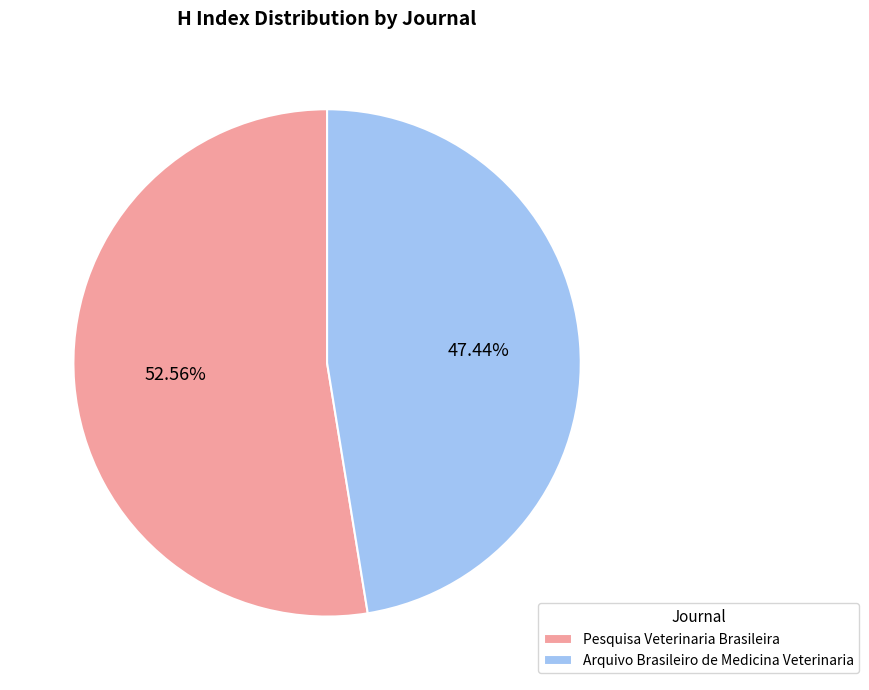

What is the smallest slice in the pie chart?

Arquivo Brasileiro de Medicina Veterinaria